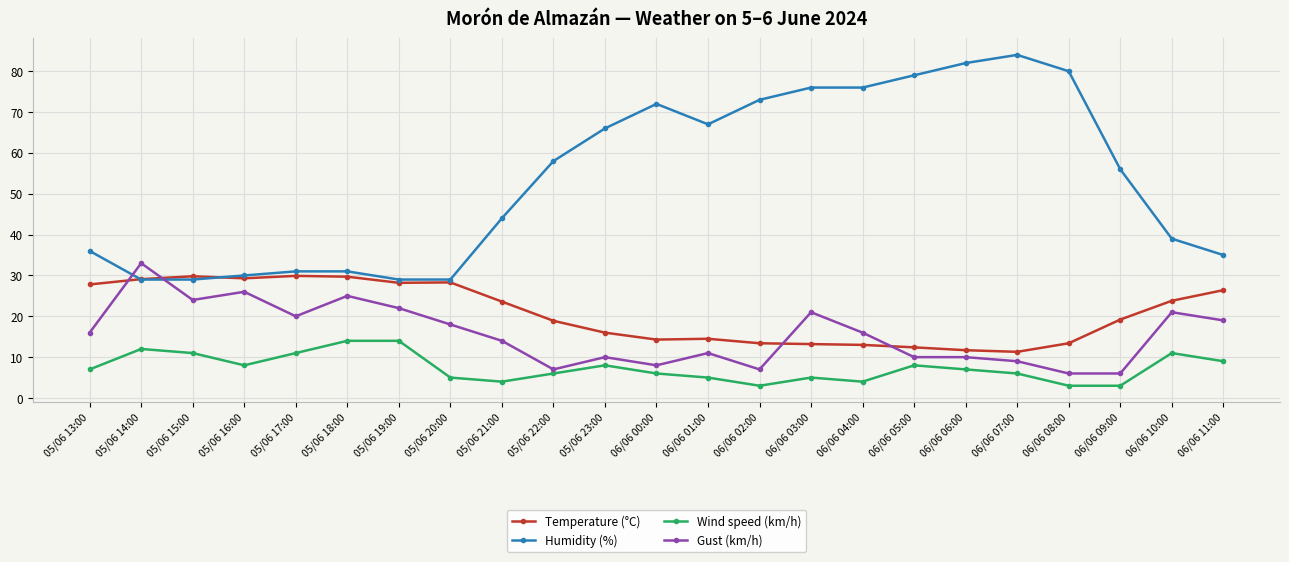

What is the label of the 18th point from the left?

06/06 06:00